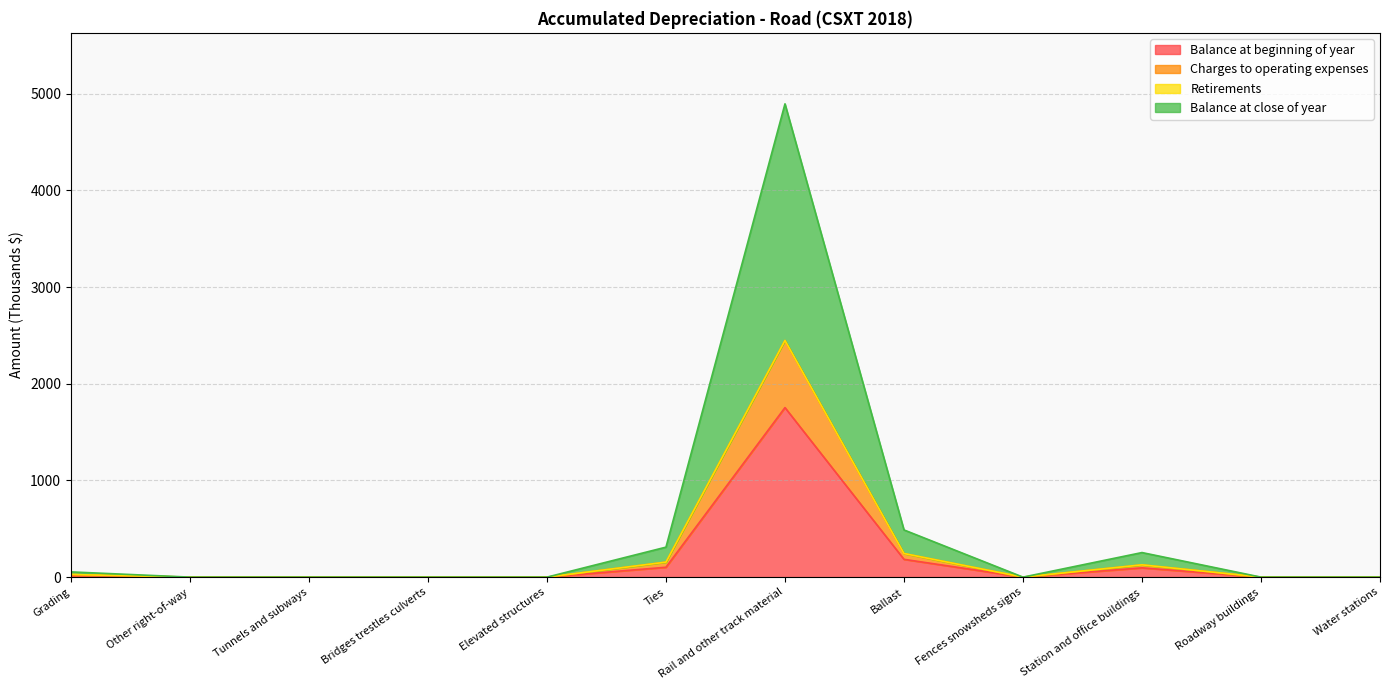

The Balance at beginning of year series shows 1753 at Rail and other track material. True or false?

True